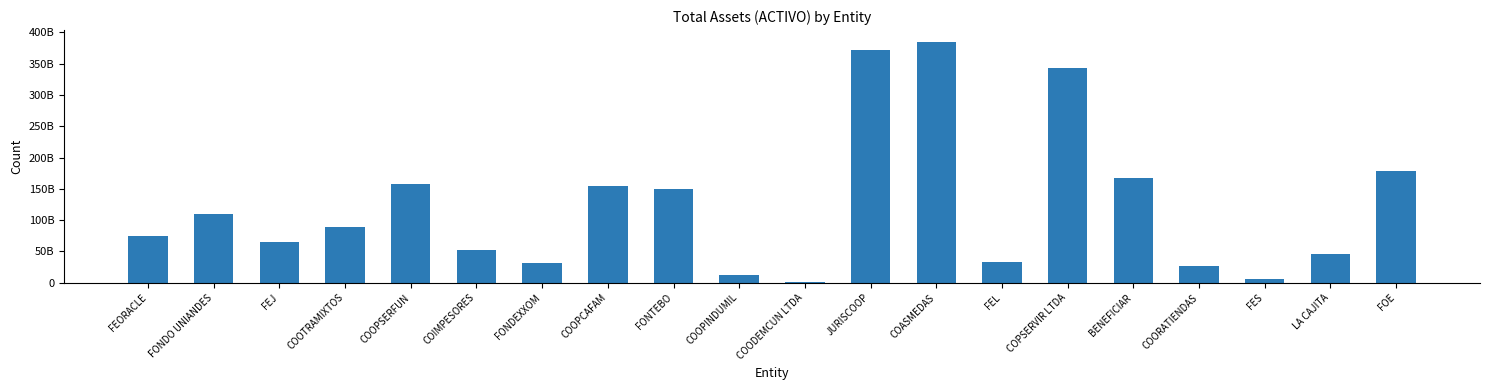

Which has a higher value, COODEMCUN LTDA or COOPINDUMIL?

COOPINDUMIL